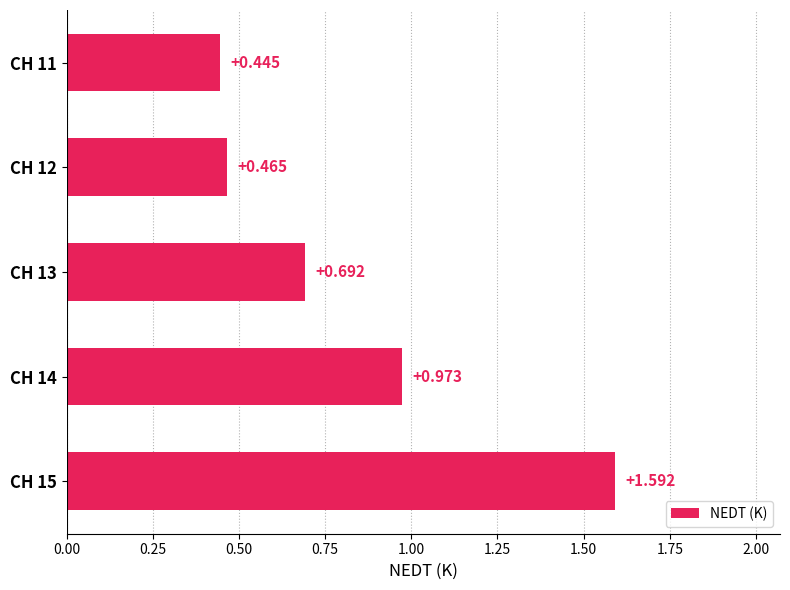

Count the number of categories in the chart.

5